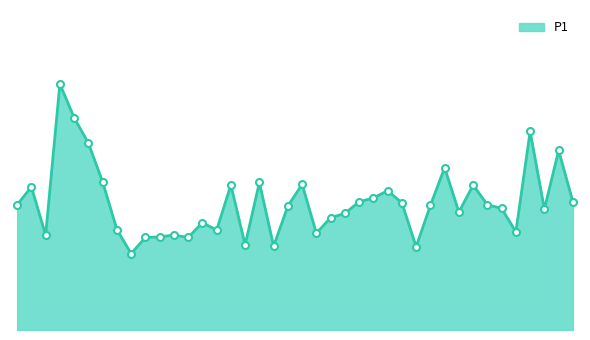

Does the chart have visible grid lines?

No